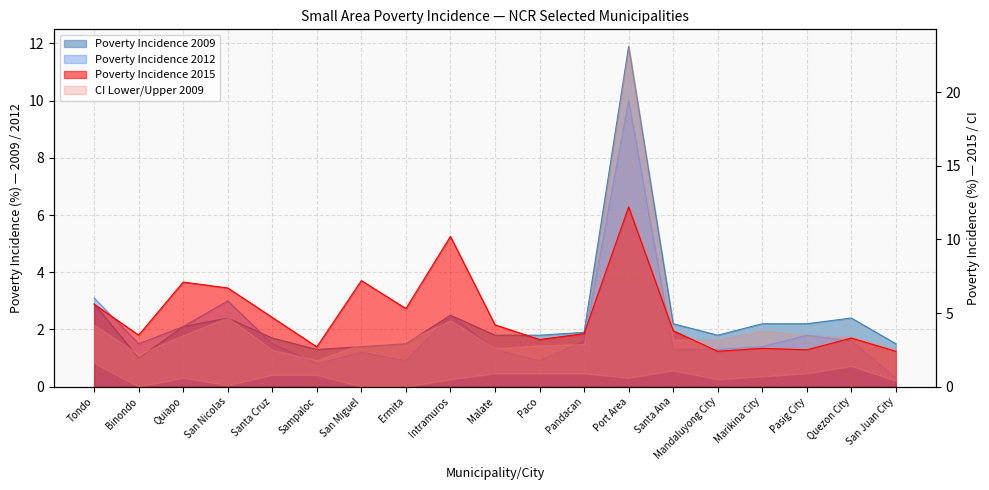

The Poverty Incidence 2015 series shows 3.4 at Mandaluyong City. True or false?

False